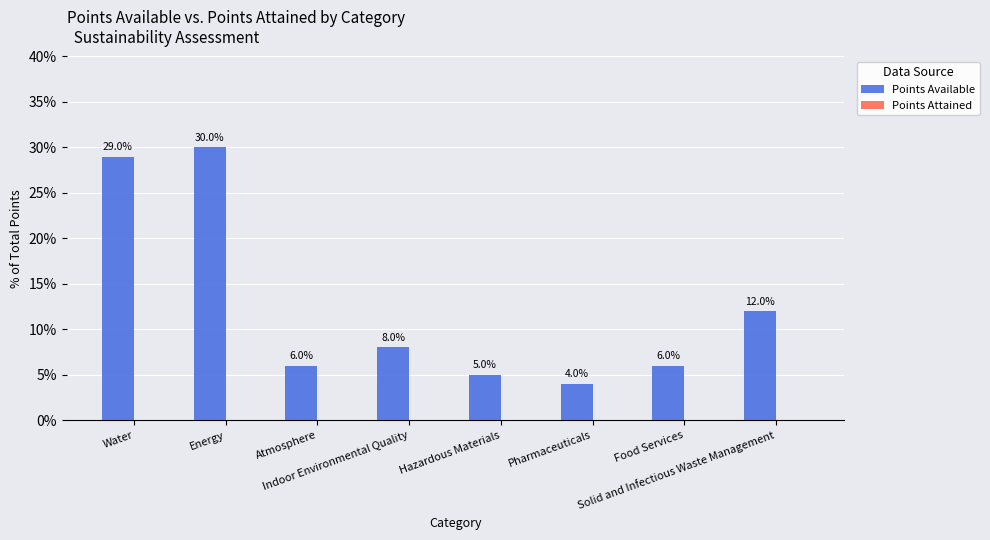

What is the greatest value displayed?

30.0